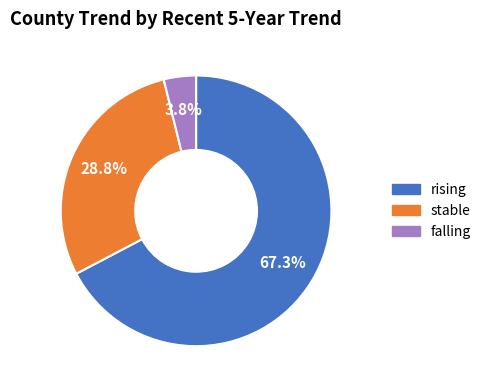

Which category has the biggest portion of the pie?

rising